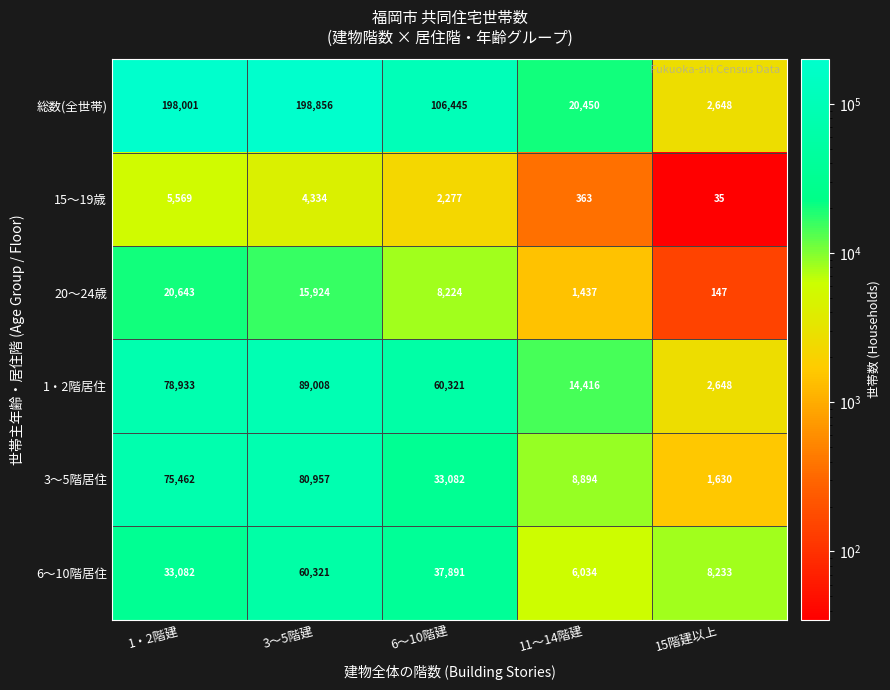

Which series has the largest range (max minus min)?

総数(全世帯)